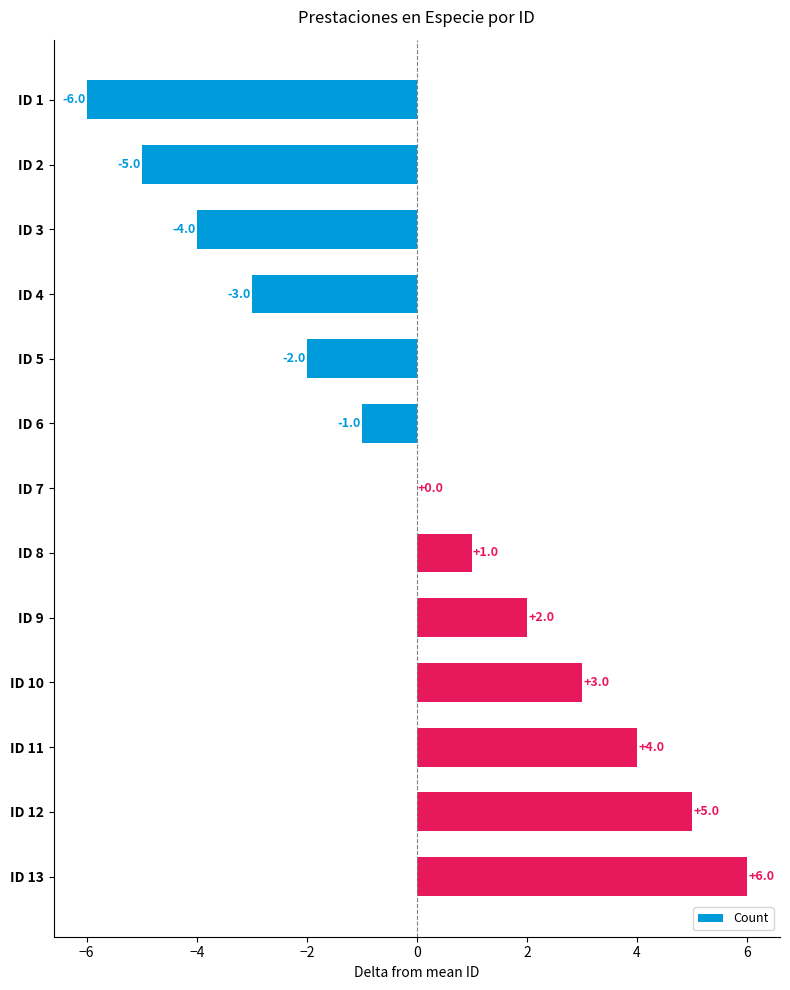

Which has a higher value, ID 11 or ID 9?

ID 11